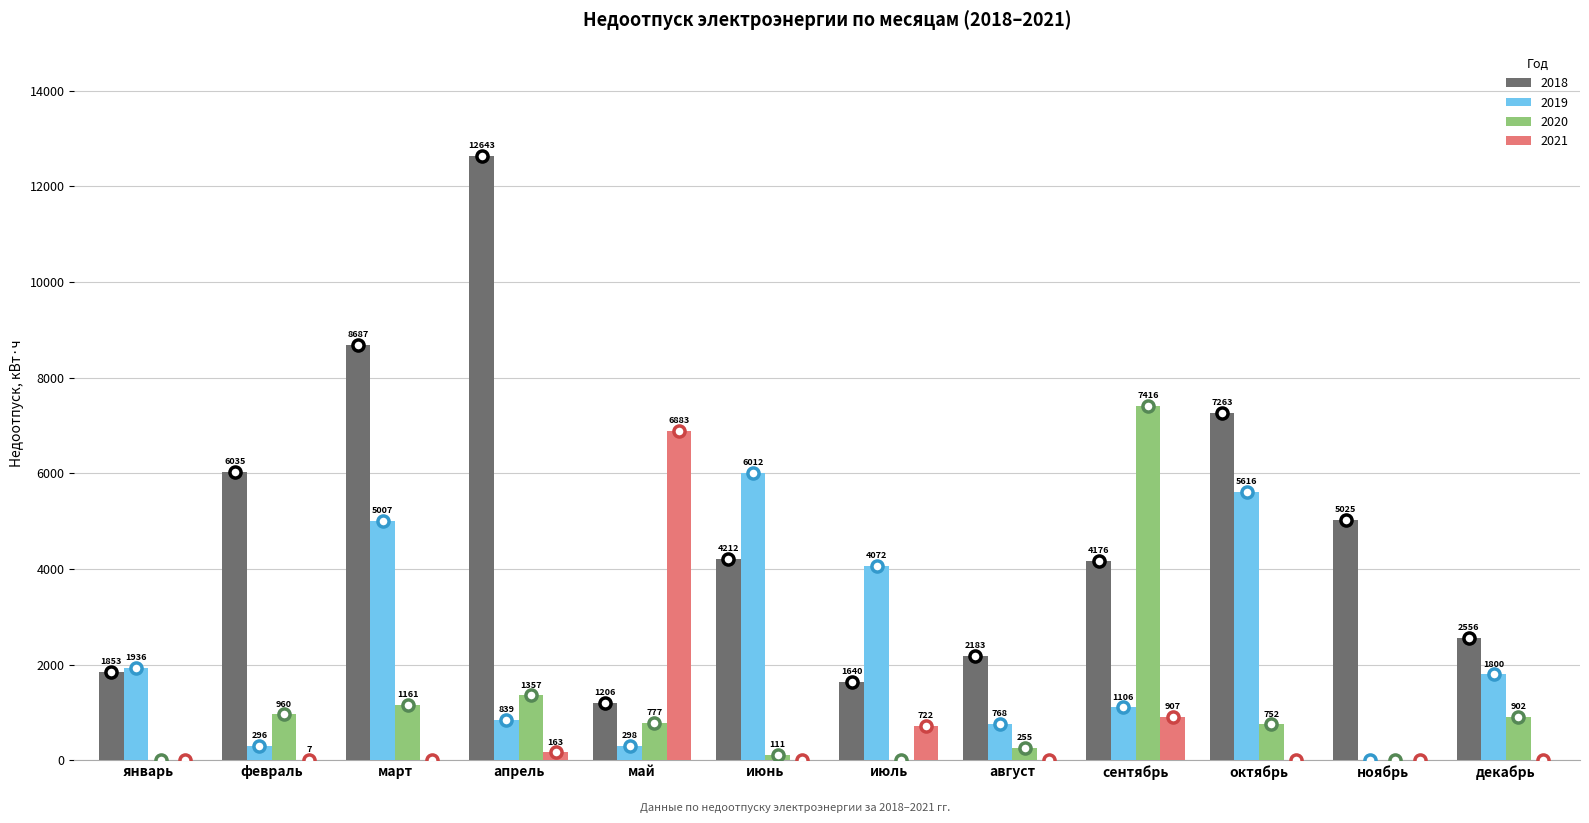

What is the difference between the 2019 values at июль and январь?

2135.7